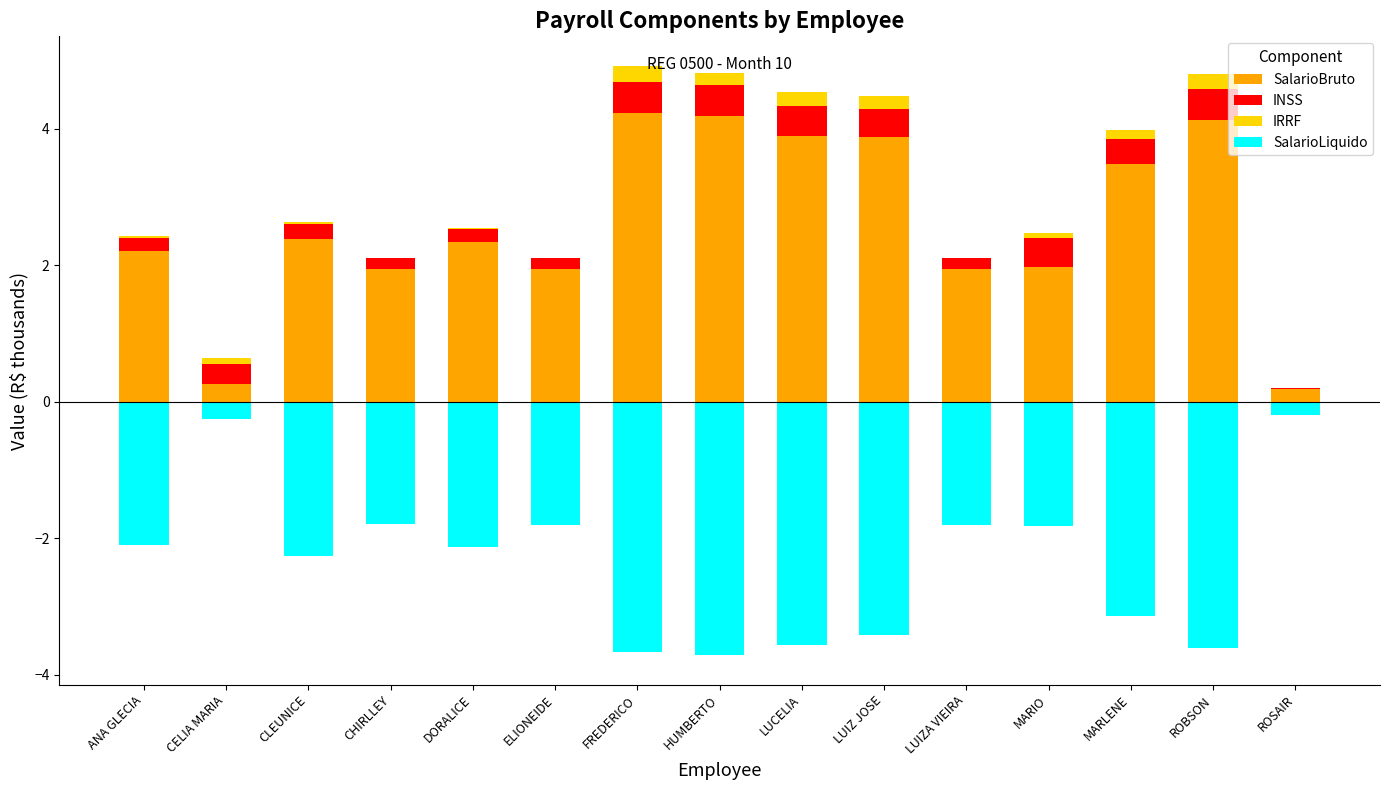

What is the average value of the IRRF series?

0.1